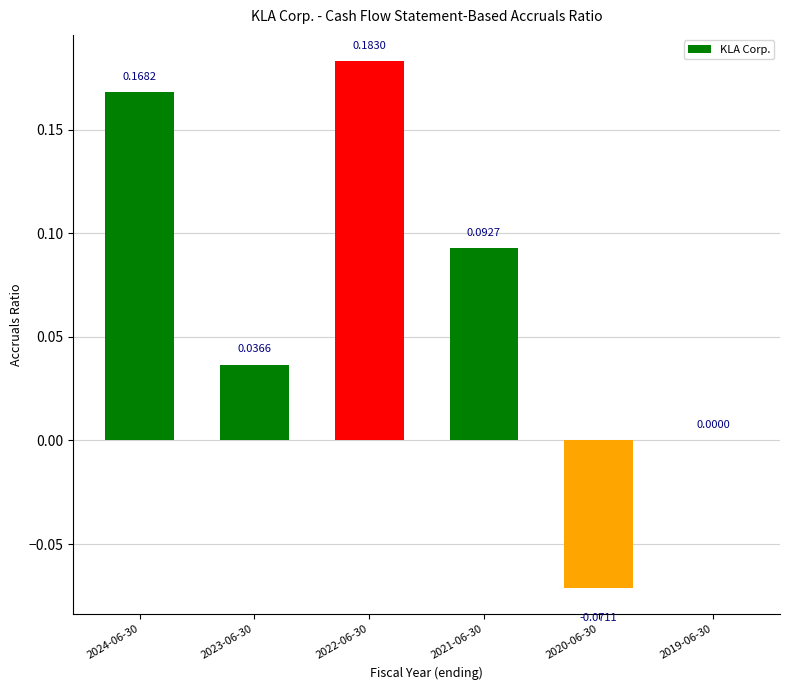

What is the sum of all values?

0.4